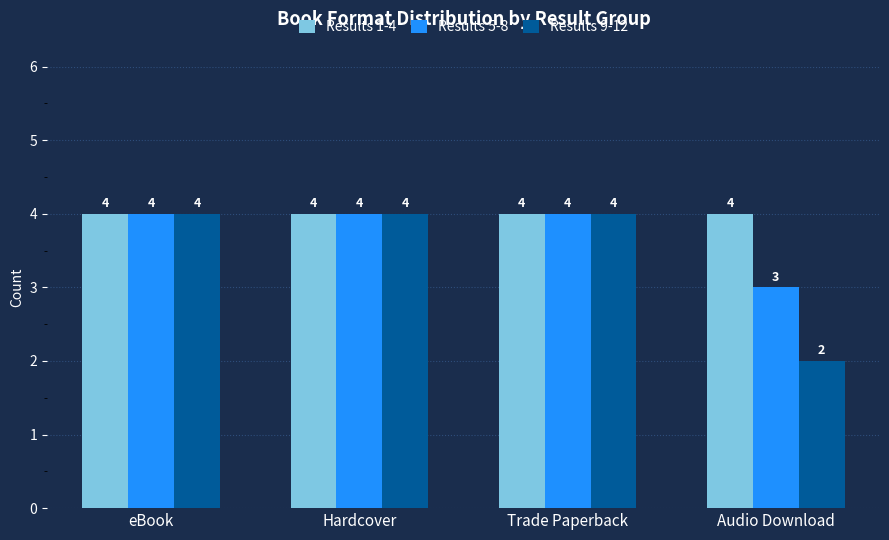

Reading right to left, extract all data points from this chart.

Results 1-4: 4	4	4	4
Results 5-8: 3	4	4	4
Results 9-12: 2	4	4	4